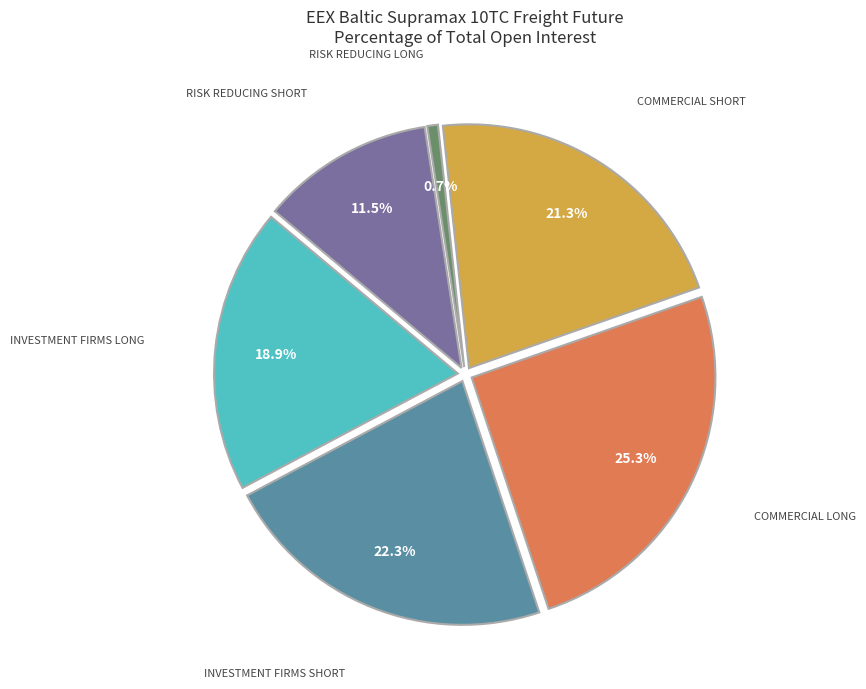

What percentage is the Commercial Short slice, to the nearest percent?

21%